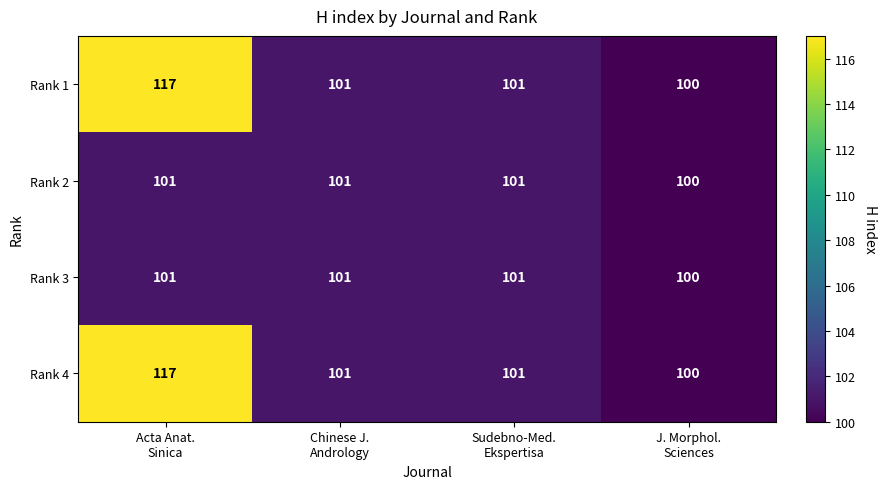

Reading left to right, transcribe all the data shown in this chart.

Rank 1: 117	101	101	100
Rank 2: 101	101	101	100
Rank 3: 101	101	101	100
Rank 4: 117	101	101	100